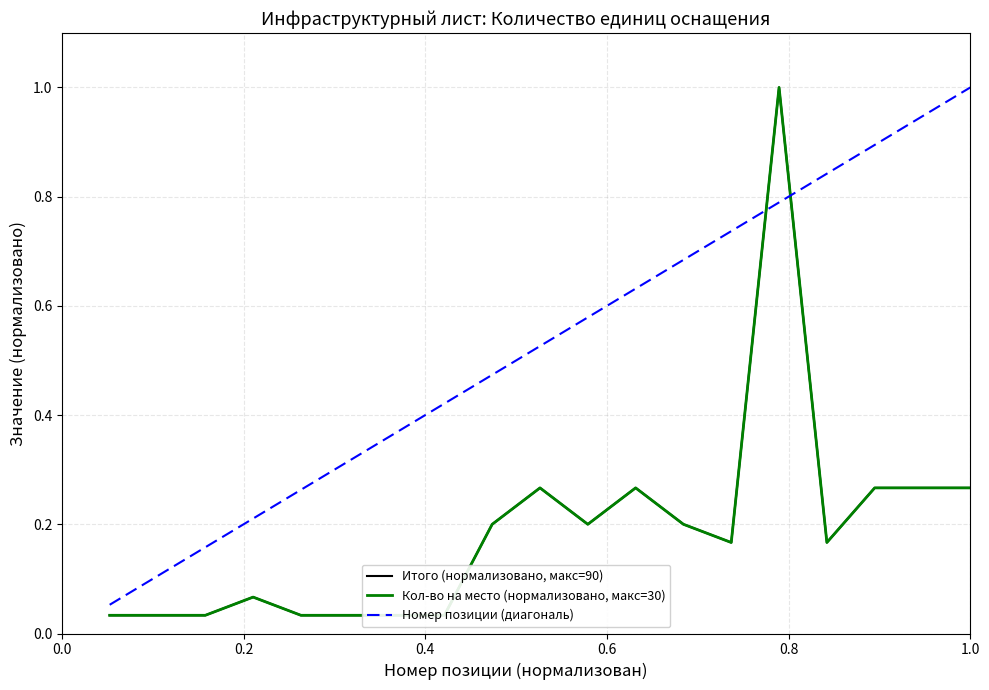

The Итого (нормализовано, макс=90) series shows 0.0 at 0.6. True or false?

False